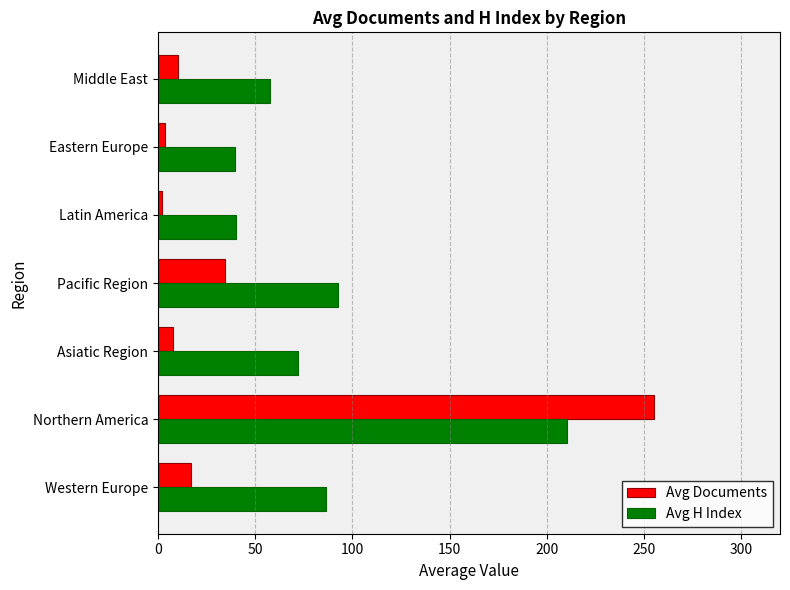

True or false: Avg H Index has a value of 44.4 at Pacific Region.

False